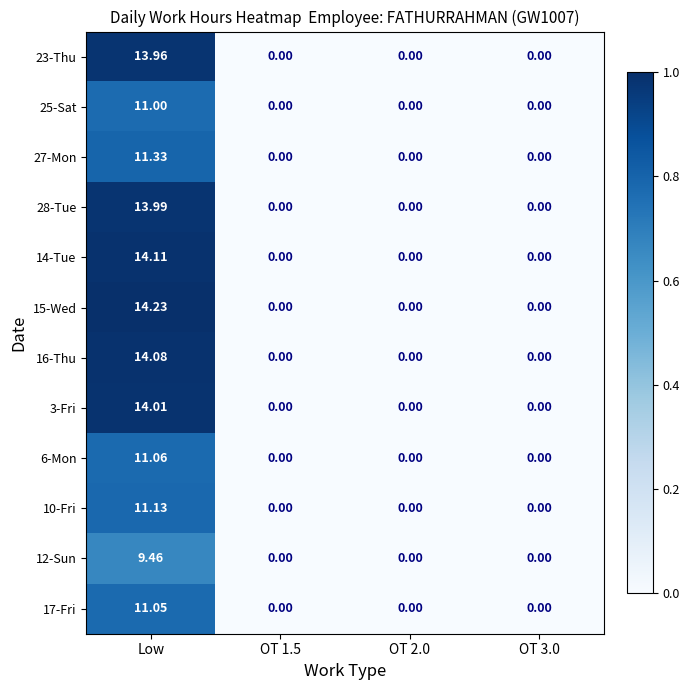

Which series changed the most between Low and OT 2.0?

15-Wed